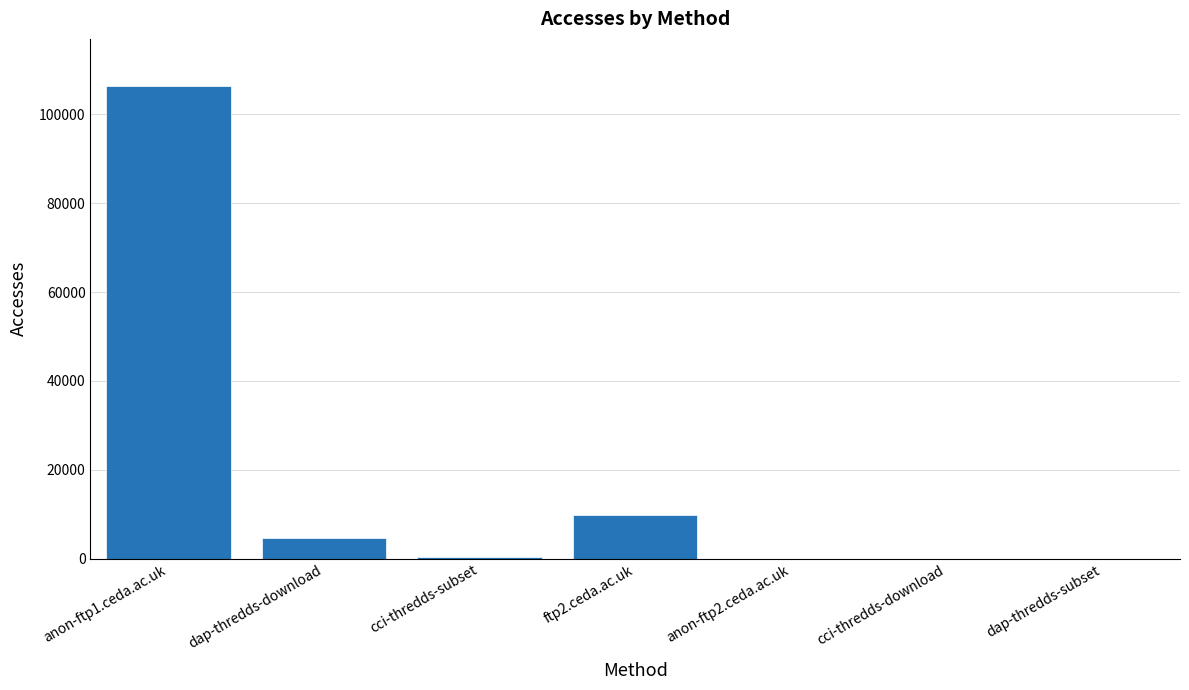

At which label is the value closest to 53192?

ftp2.ceda.ac.uk